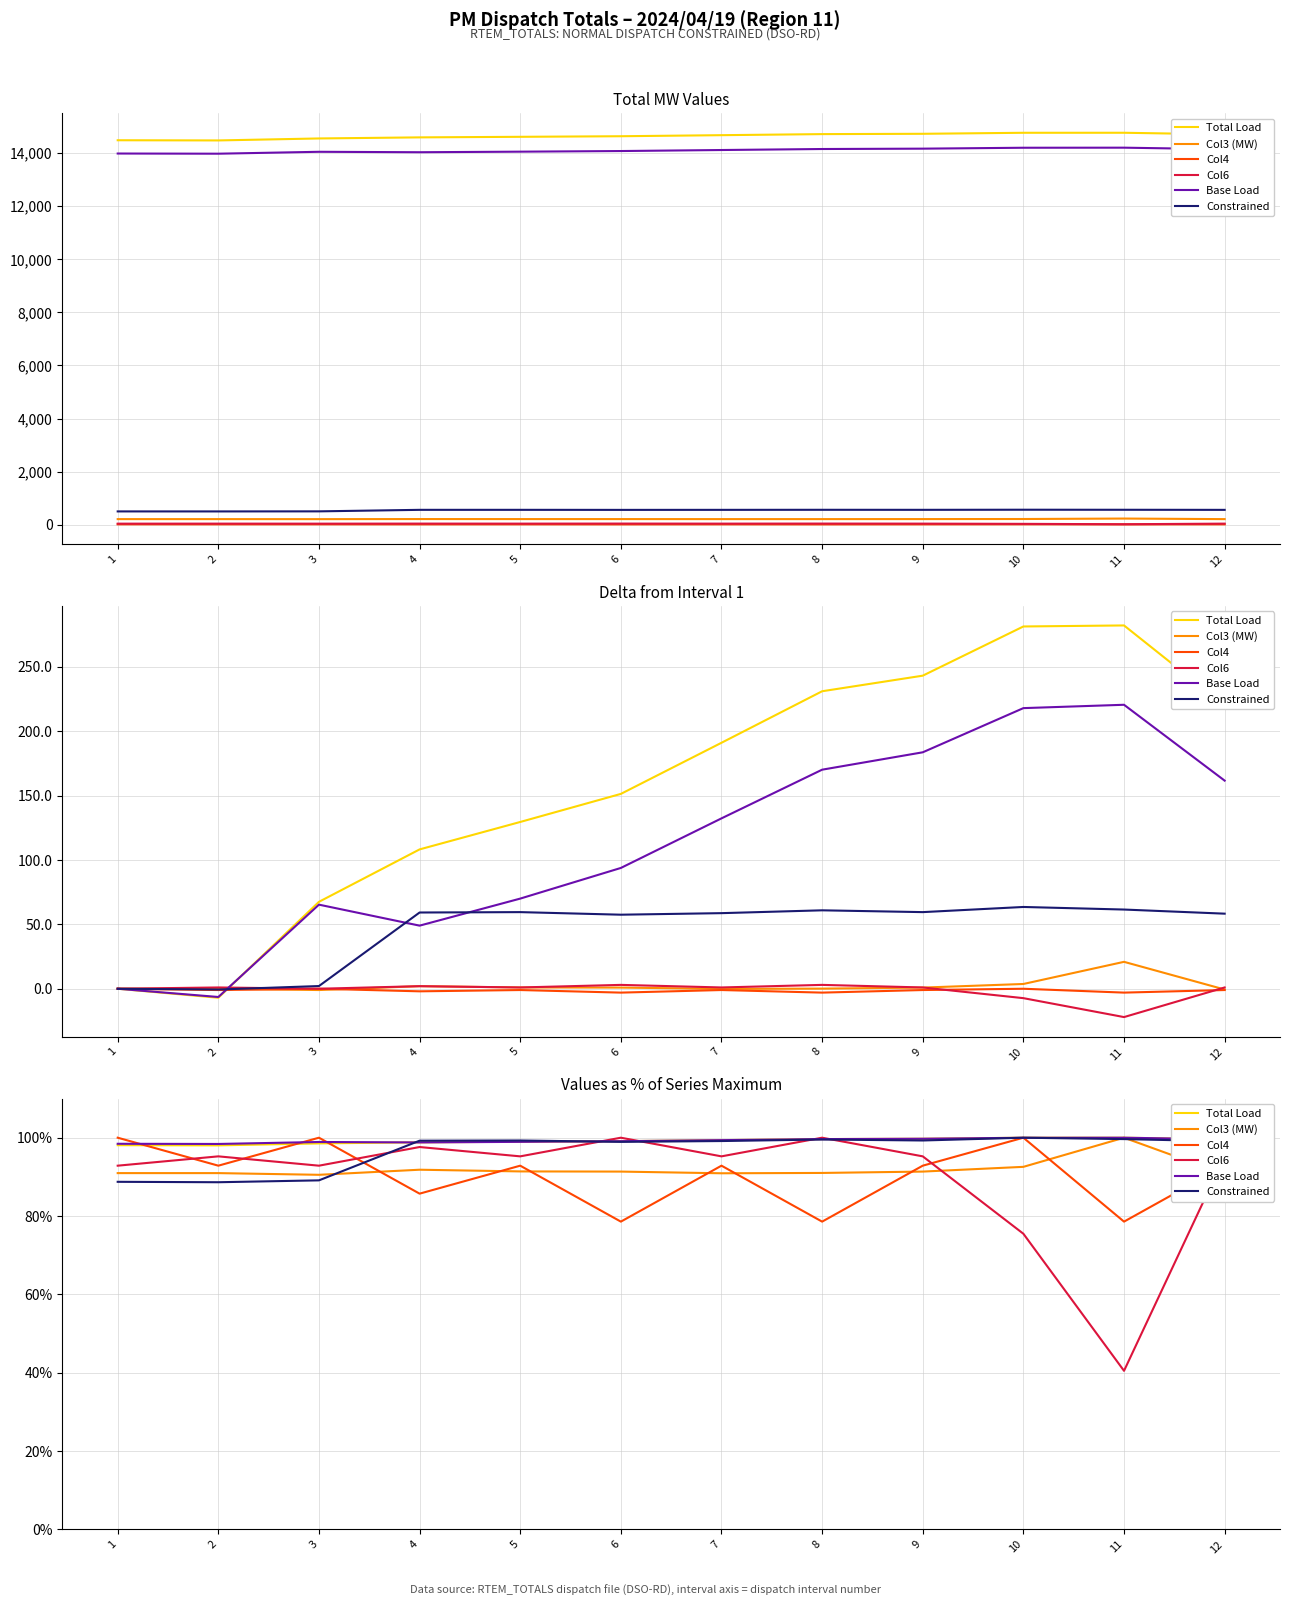

At which category is the sum across all series the highest?

9